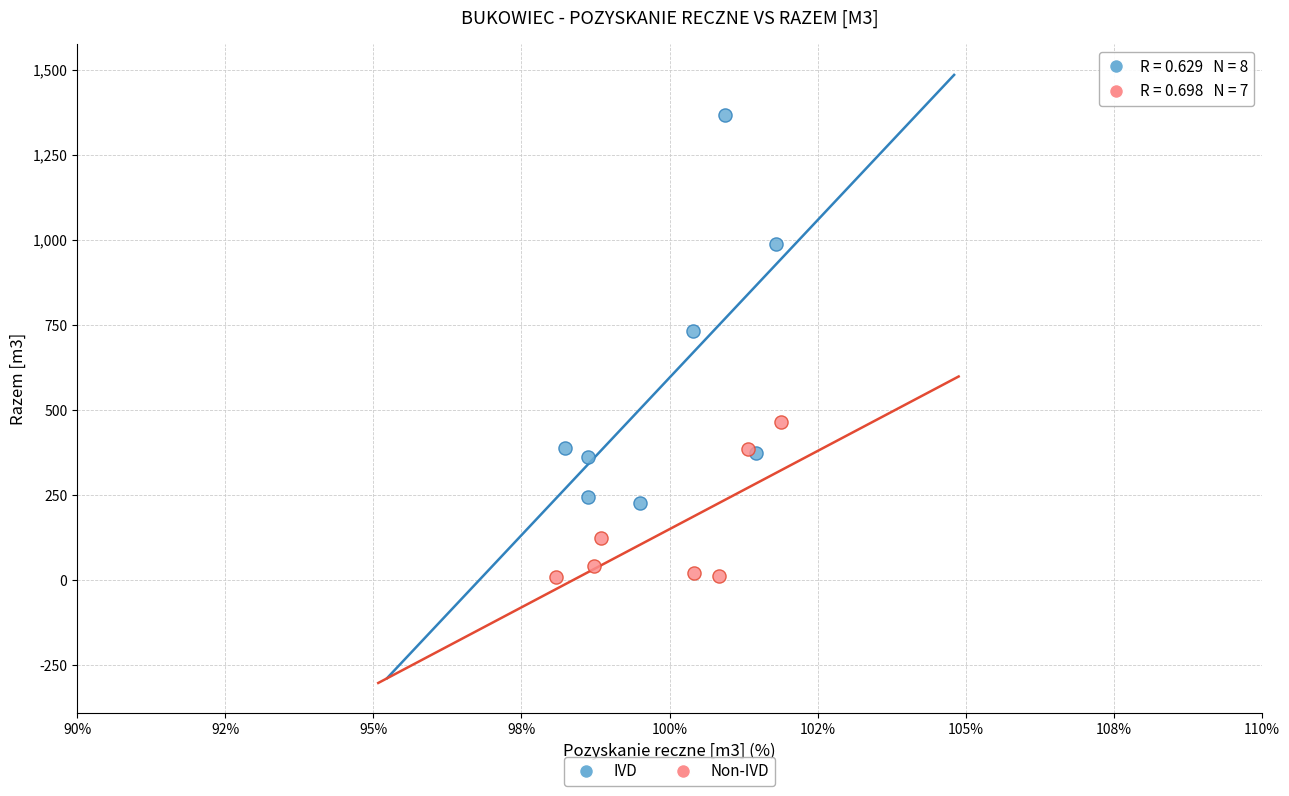

Which series contains the highest Y value?

IVD